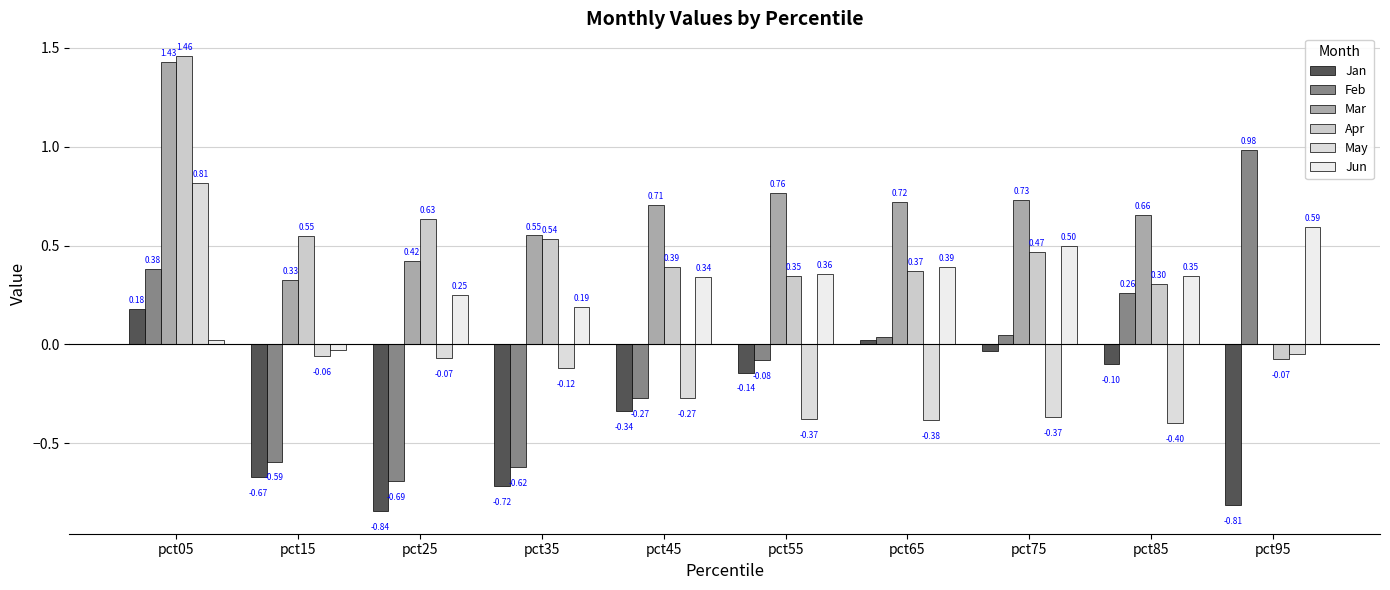

Are the bars grouped side by side (vs. stacked)?

Yes